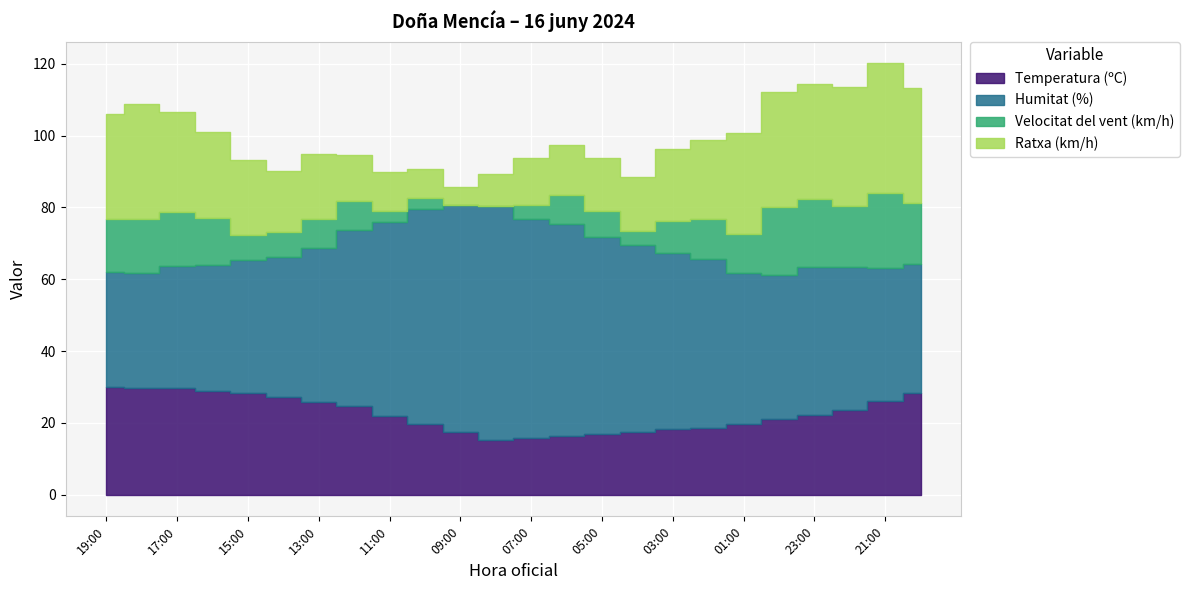

What is the label of the 19th point from the left?

01:00